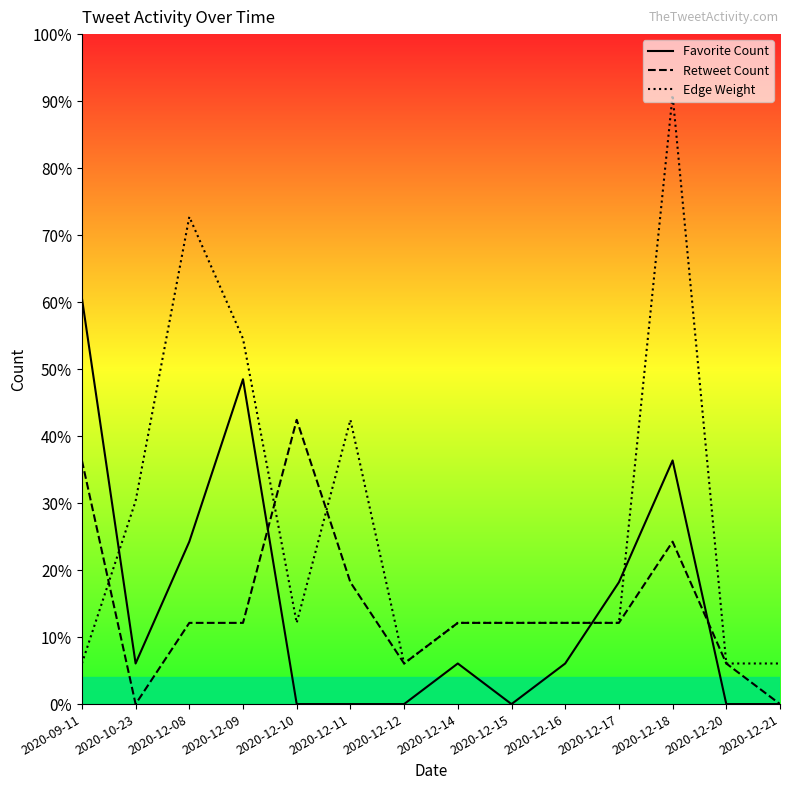

How many data points in Favorite Count are above 1?

5